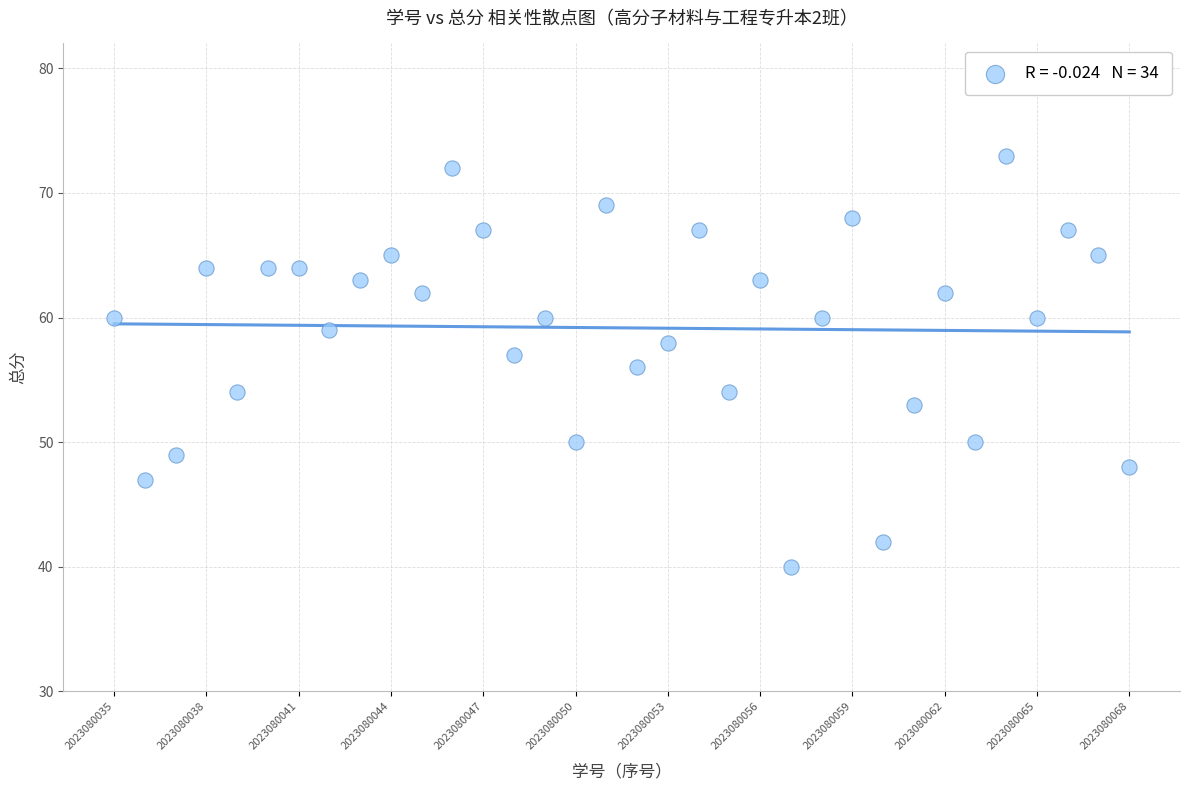

What is the range of Y values (max minus min)?

33